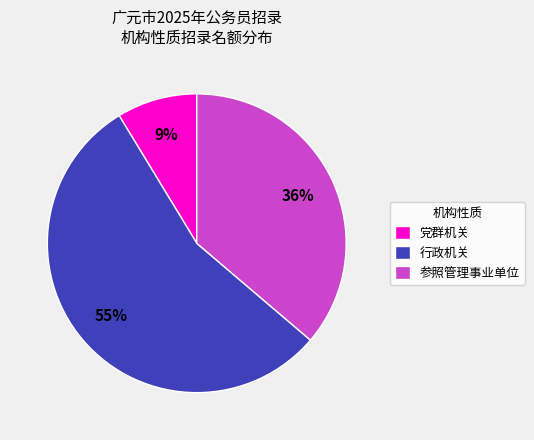

Which slice is the smallest?

党群机关